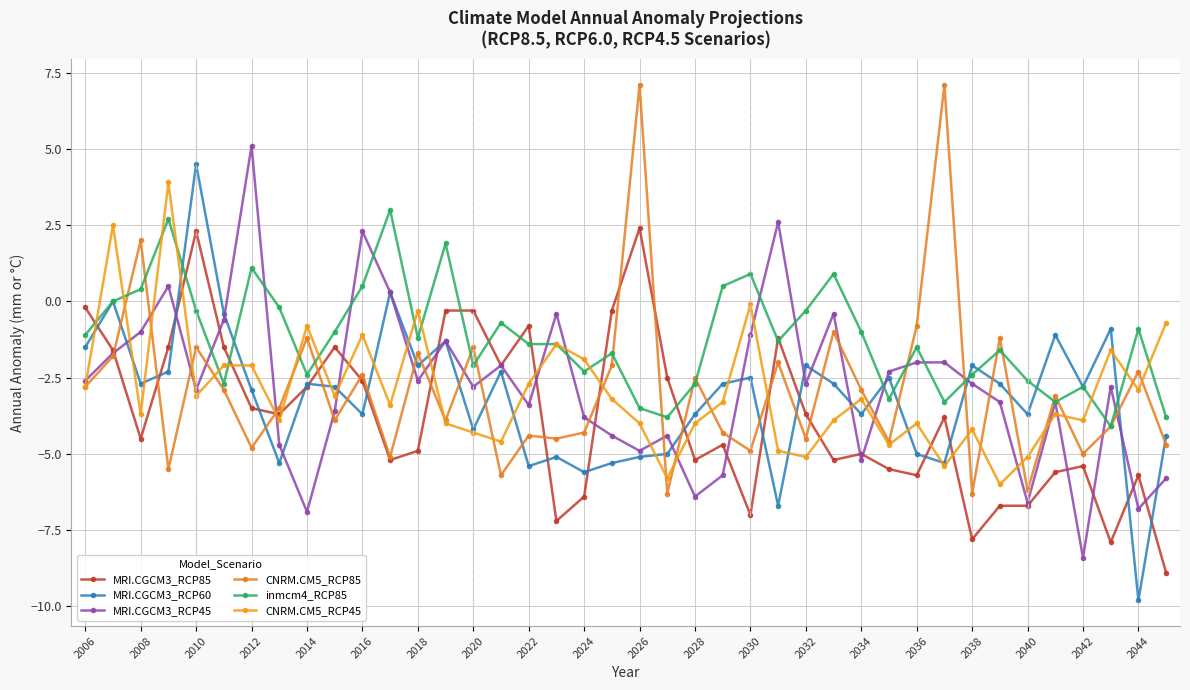

How many interior local peaks does the MRI.CGCM3_RCP85 series have?

10